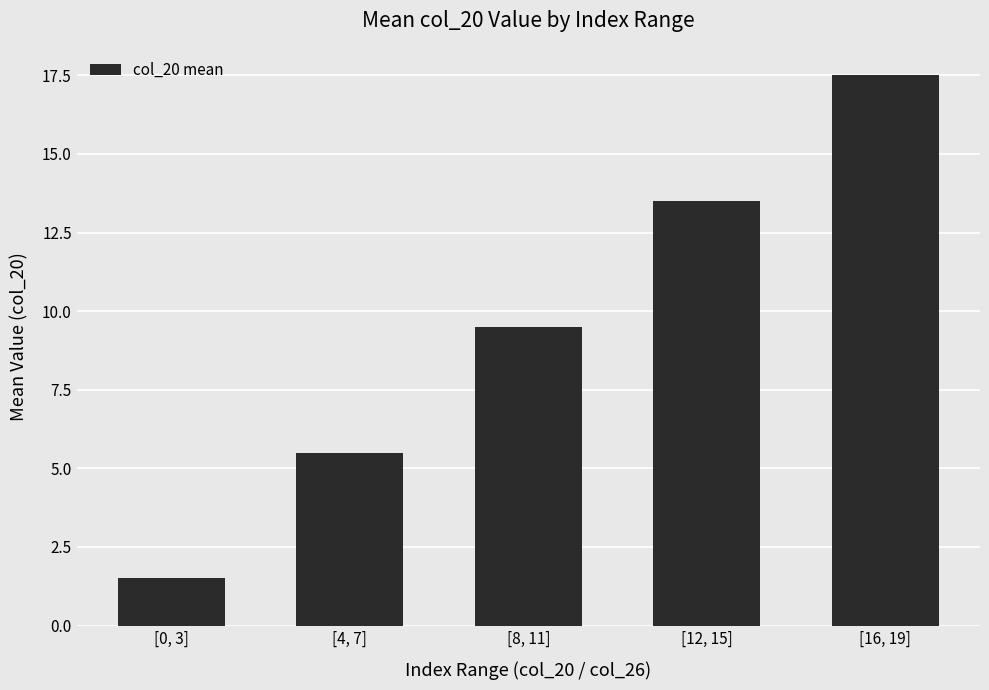

Reading left to right, transcribe all the data shown in this chart.

[0, 3]=1.5	[4, 7]=5.5	[8, 11]=9.5	[12, 15]=13.5	[16, 19]=17.5